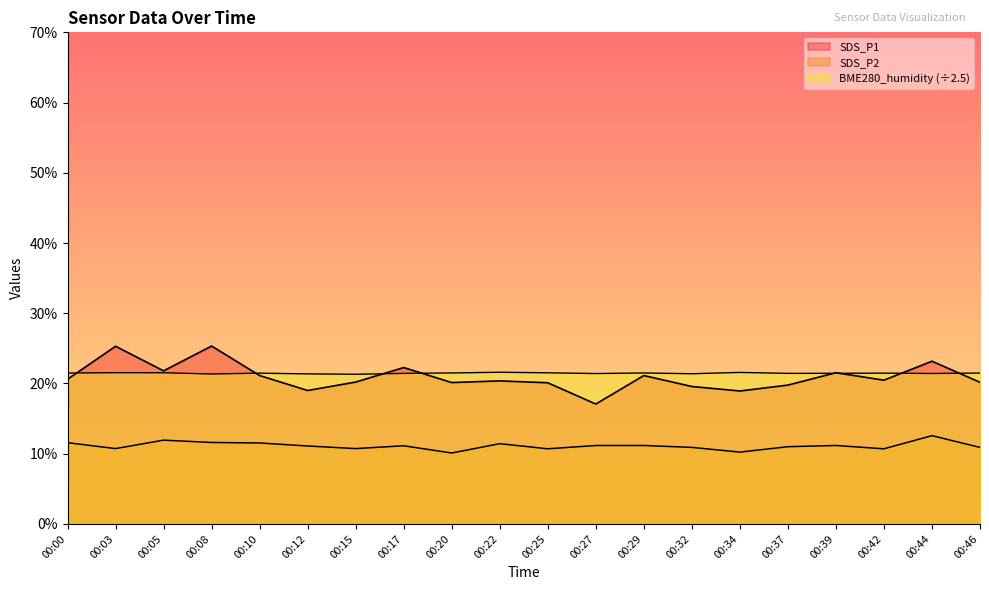

At which category does SDS_P1 reach its first local valley?

00:05